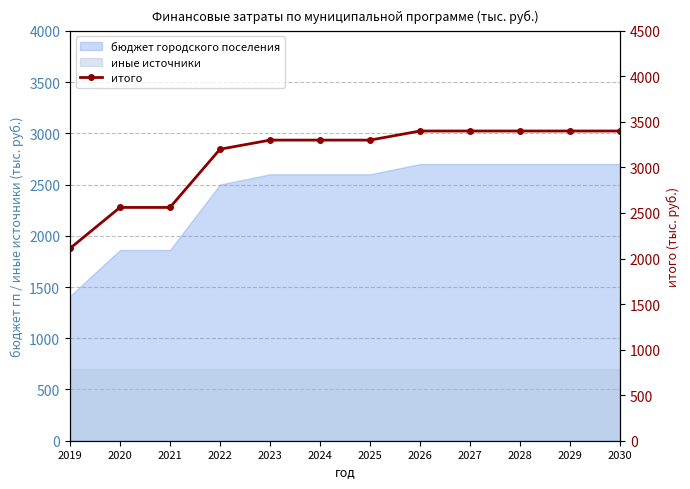

List the labels in order of value, smallest first.

2019, 2020, 2021, 2022, 2023, 2024, 2025, 2026, 2027, 2028, 2029, 2030